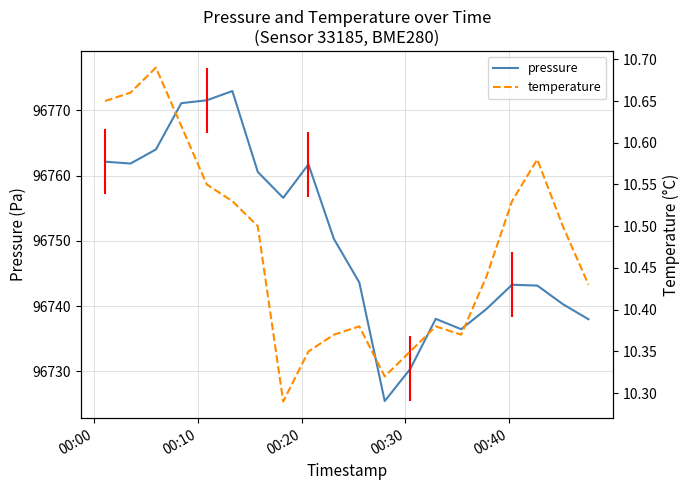

What is the label of the 5th point from the left?

00:40